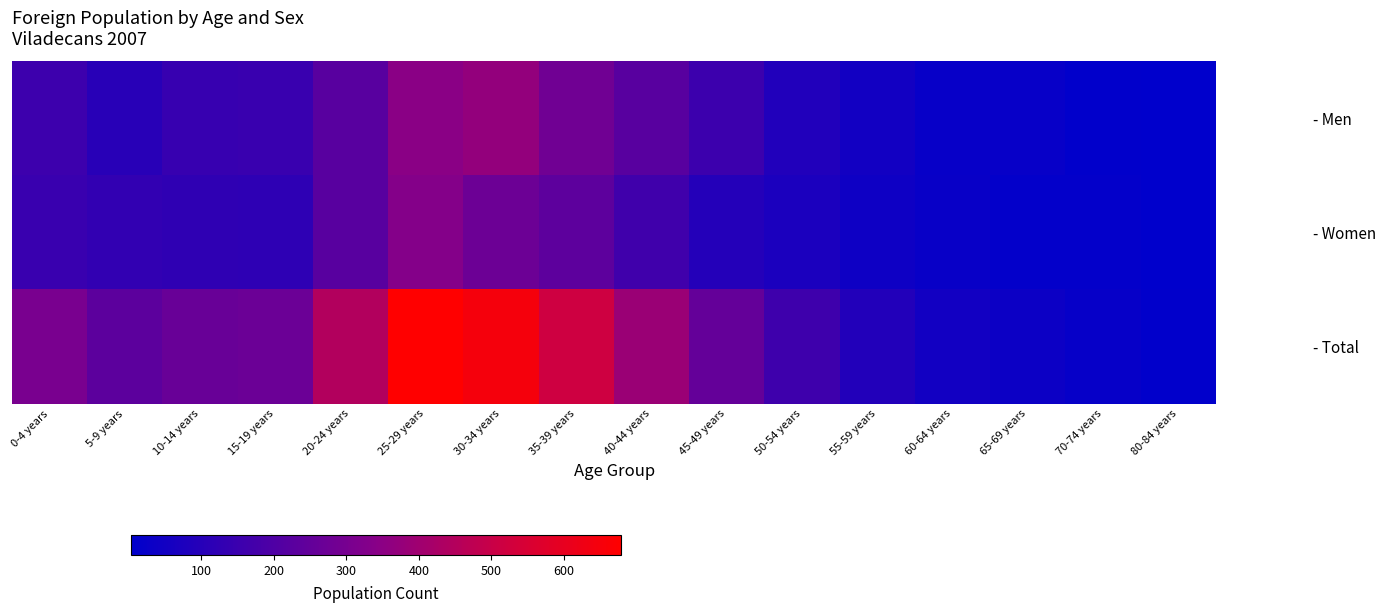

What is the greatest value displayed?

679